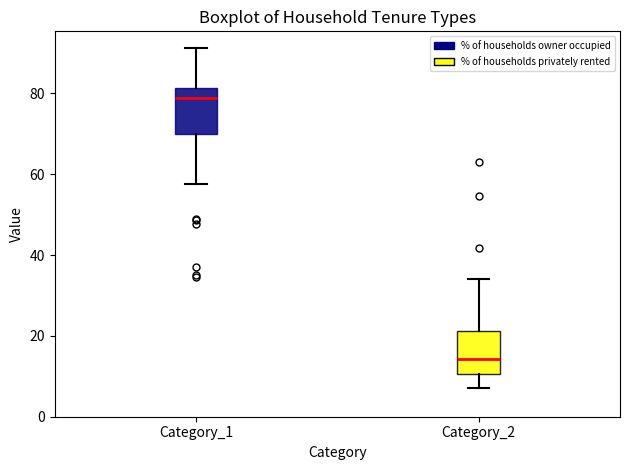

Where is the upper edge of the box for Category_2 on the y-axis? The values are not printed on the chart, so give them approximately, as read against the axis.

22